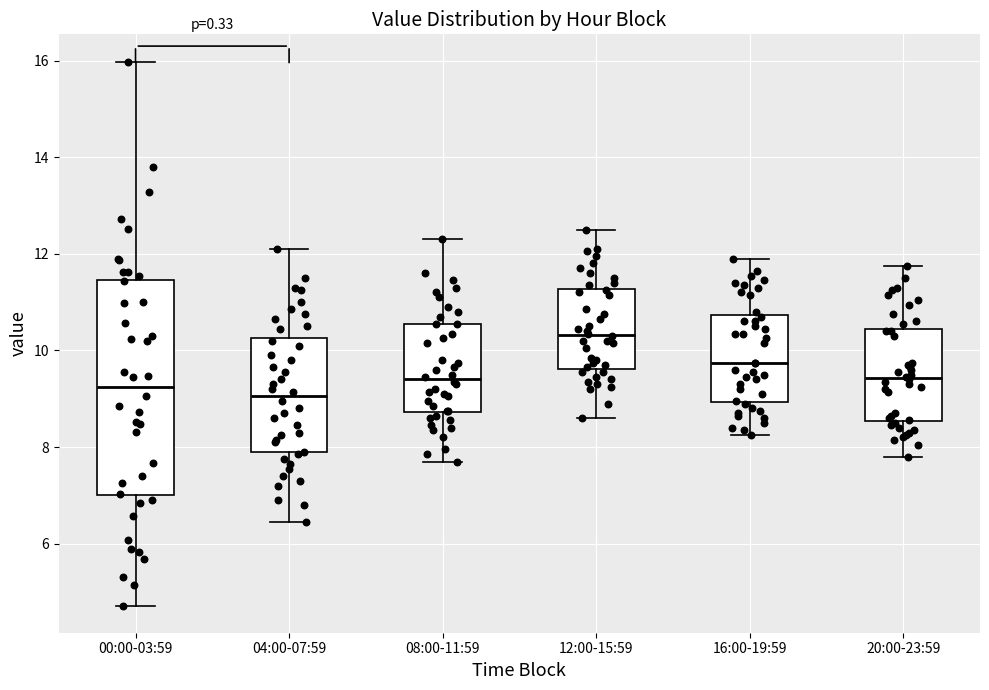

Reading left to right, transcribe this box plot: for each box, give where its median line is, the range the box spans, and where its two whiskers end, as read against the y-axis. The values are not printed on the chart, so give them approximately, as read against the axis.

00:00-03:59: median 9.2, box 7.0 to 11.4, whiskers 4.8 to 16.0
04:00-07:59: median 9.0, box 7.8 to 10.2, whiskers 6.4 to 12.2
08:00-11:59: median 9.4, box 8.8 to 10.6, whiskers 7.8 to 12.4
12:00-15:59: median 10.4, box 9.6 to 11.2, whiskers 8.6 to 12.6
16:00-19:59: median 9.8, box 9.0 to 10.8, whiskers 8.2 to 12.0
20:00-23:59: median 9.4, box 8.6 to 10.4, whiskers 7.8 to 11.8